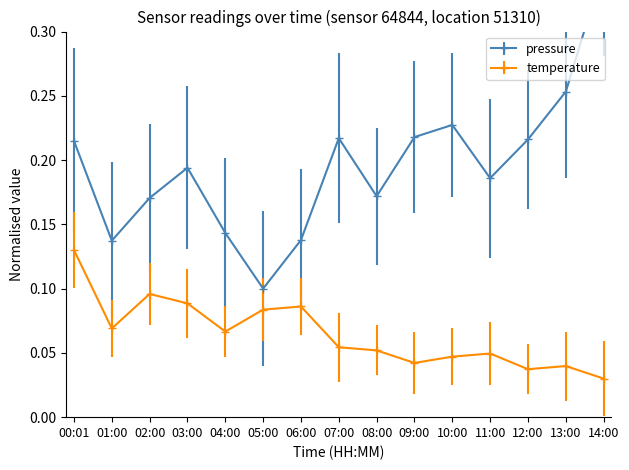

In temperature, how many points are lower than both neighbors (excluding endpoints)?

4